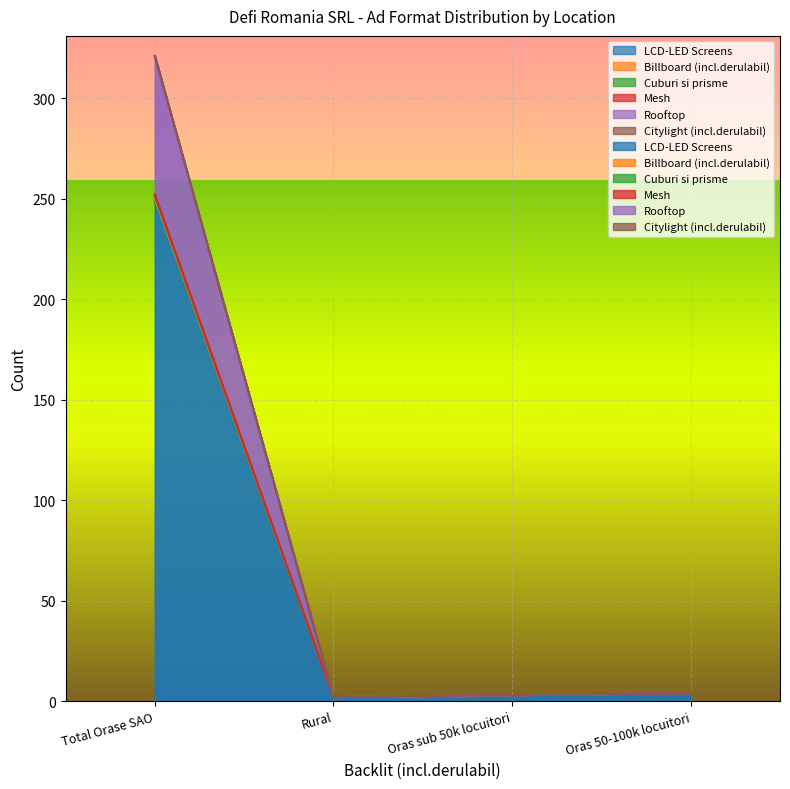

Reading left to right, list all the values displayed in this chart.

LCD-LED Screens: 249	1	3	4
Cuburi si prisme: 321	2	3	4
Mesh: 321	2	3	4
Rooftop: 321	2	3	4